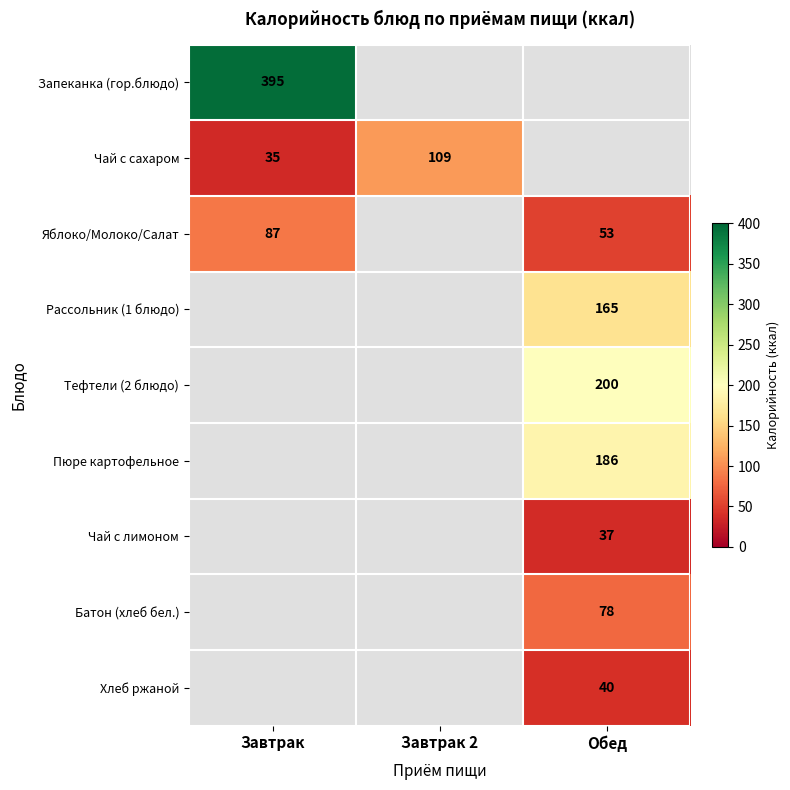

The value of Тефтели (2 блюдо) at Обед is 200. True or false?

True